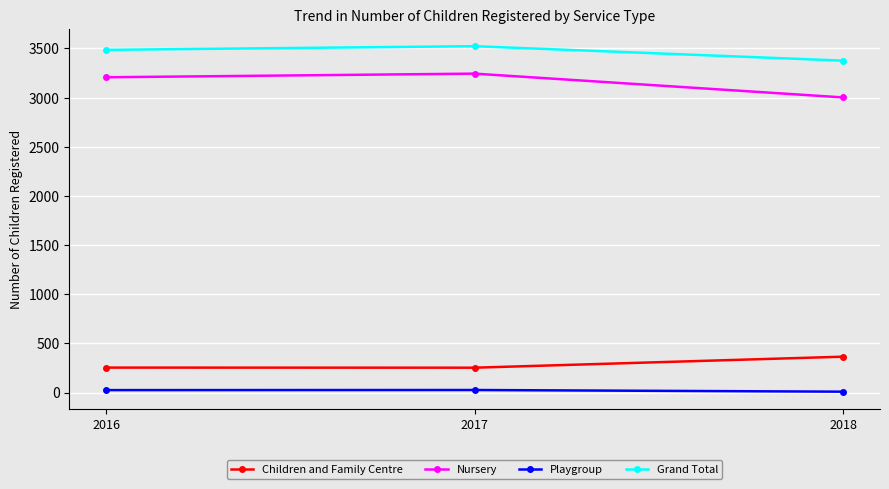

What is the total value across all series at 2017?

7046